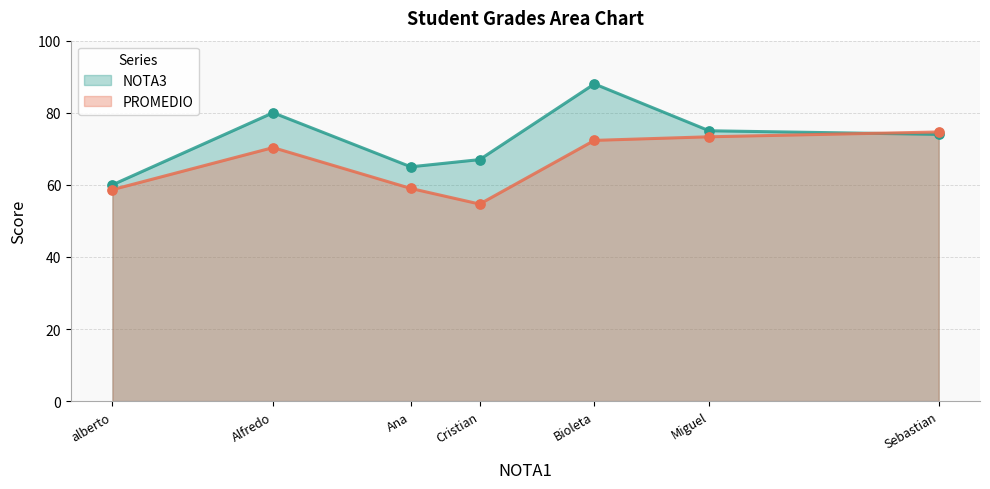

Which series contains the highest Y value?

NOTA3